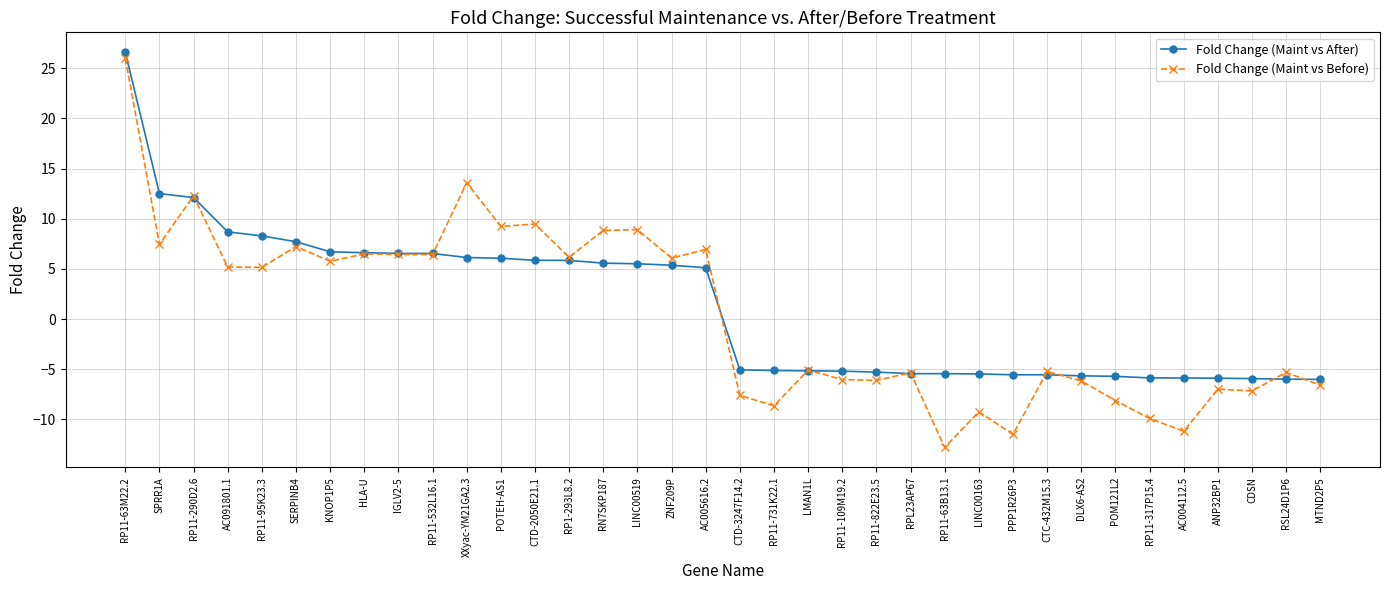

At which label does Fold Change (Maint vs Before) reach its minimum?

RP11-63B13.1